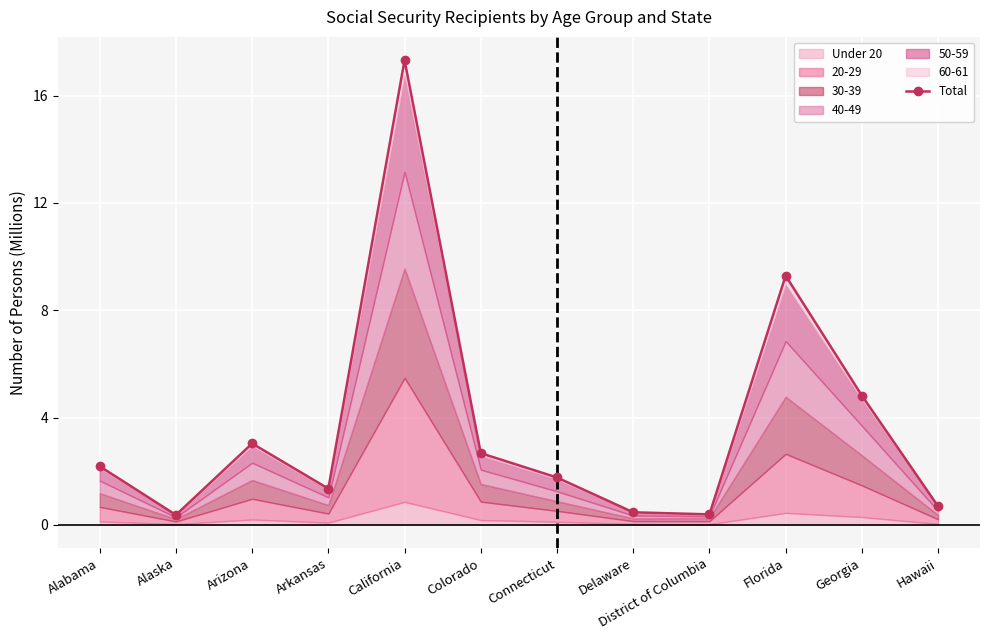

Rank the categories by value from lowest to highest.

Alaska, District of Columbia, Delaware, Hawaii, Arkansas, Connecticut, Alabama, Colorado, Arizona, Georgia, Florida, California